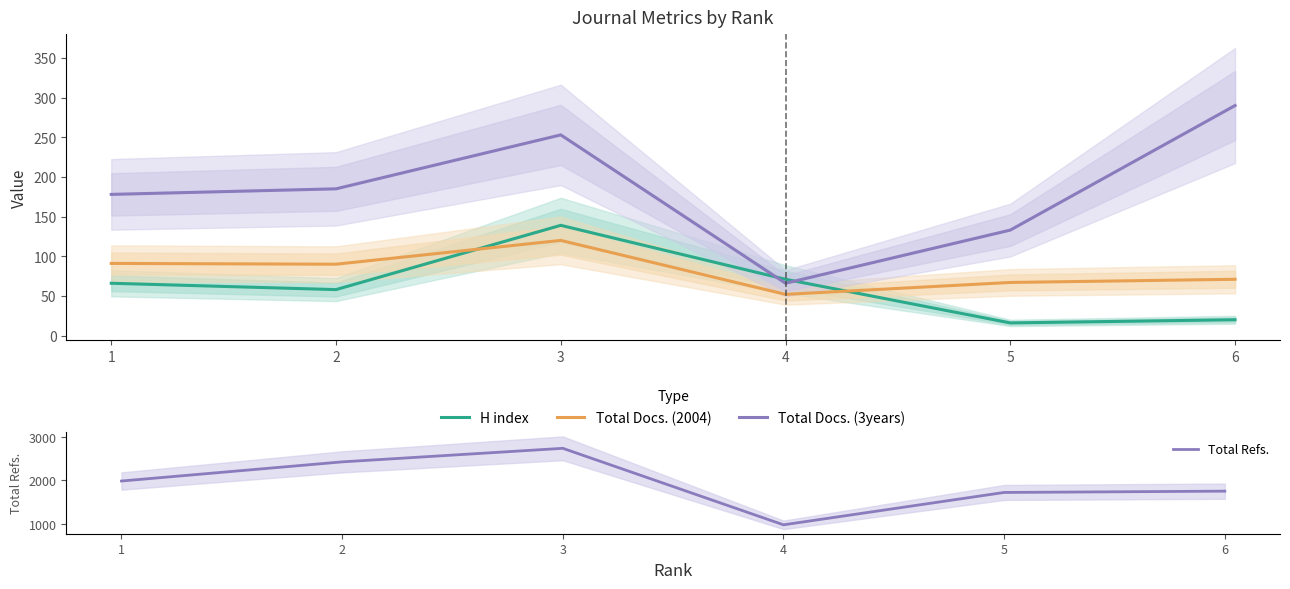

What is the total value across all series at 3?

3244